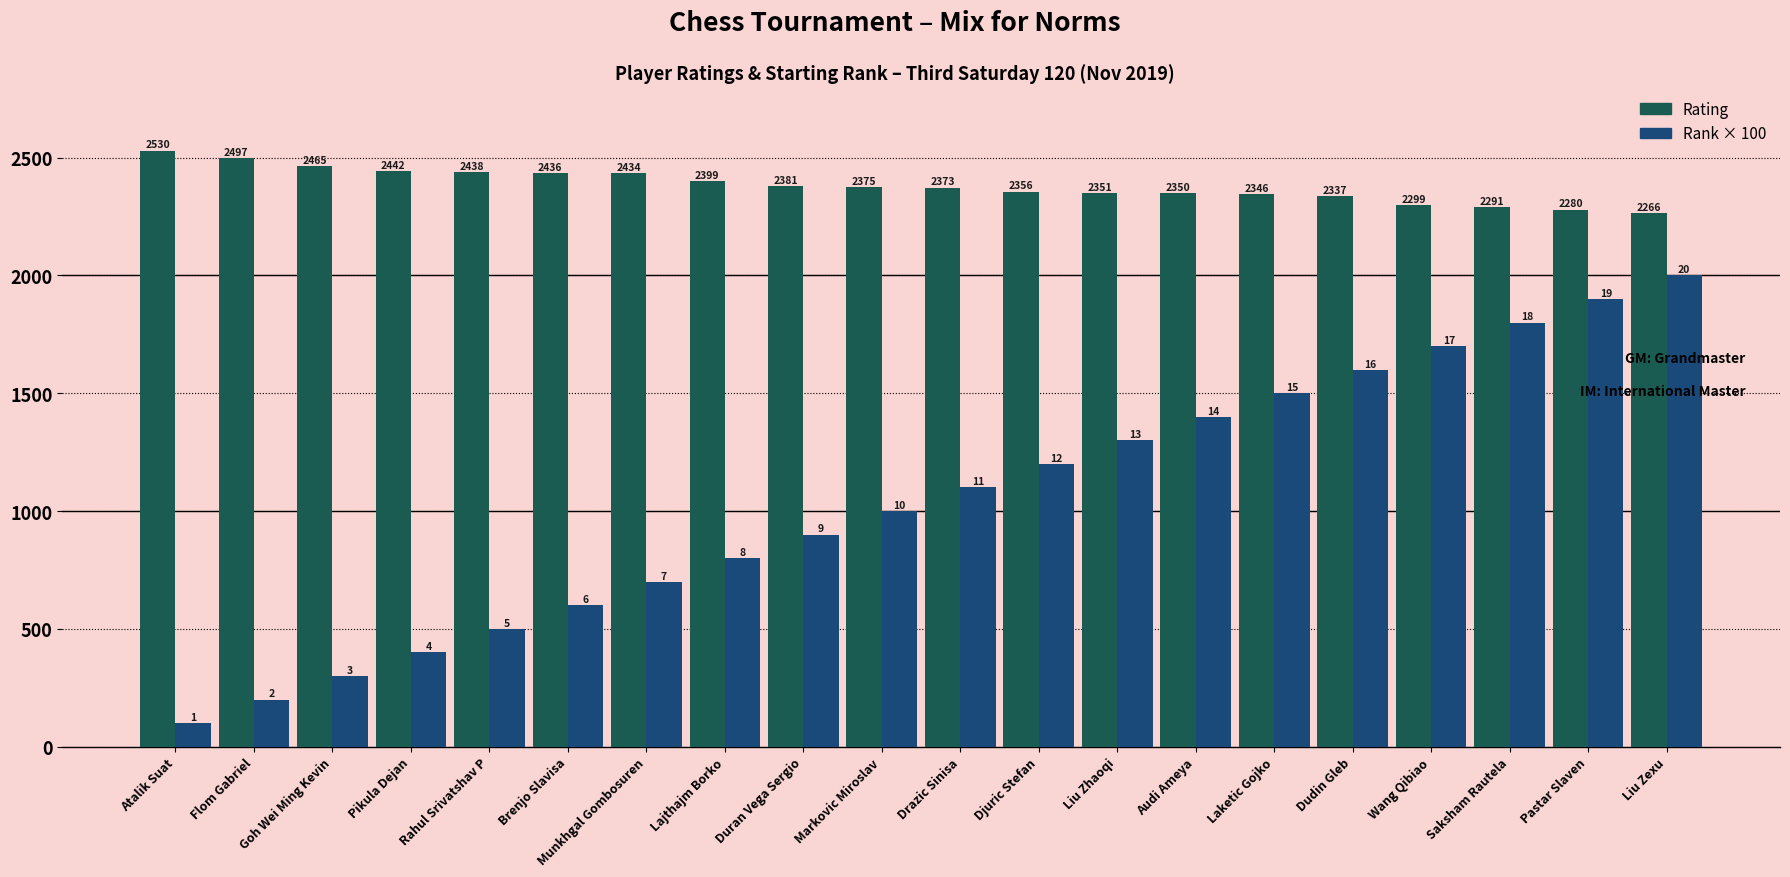

Reading left to right, transcribe all the data shown in this chart.

Rating: 2530	2497	2465	2442	2438	2436	2434	2399	2381	2375	2373	2356	2351	2350	2346	2337	2299	2291	2280	2266
Rank × 100: 100	200	300	400	500	600	700	800	900	1000	1100	1200	1300	1400	1500	1600	1700	1800	1900	2000